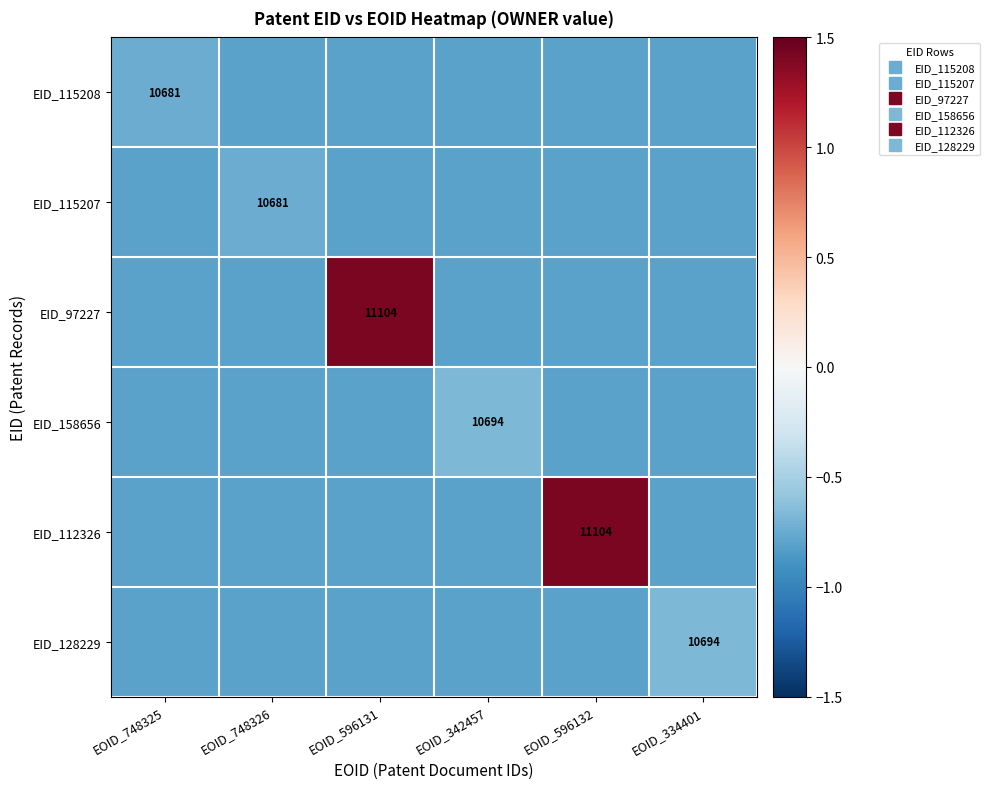

Where is EID_158656 nearest to the value 0?

EOID_342457